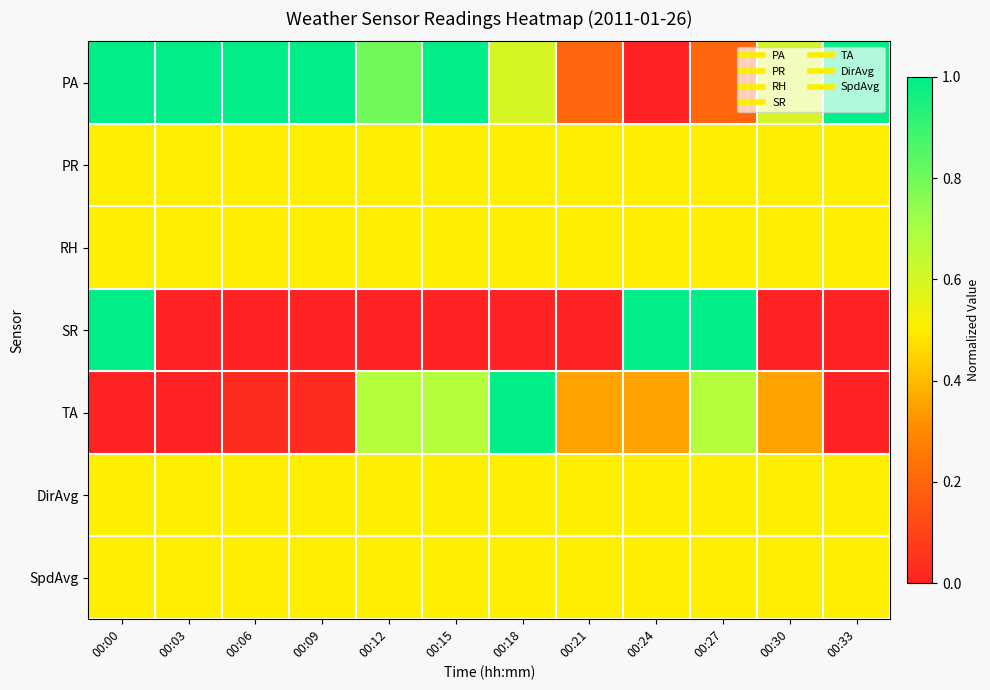

Reading right to left, what are all the values shown in this chart?

PA: 00:33=1.0	00:30=0.6	00:27=0.2	00:24=0.0	00:21=0.2	00:18=0.6	00:15=1.0	00:12=0.8	00:09=1.0	00:06=1.0	00:03=1.0	00:00=1.0
PR: 00:33=0.5	00:30=0.5	00:27=0.5	00:24=0.5	00:21=0.5	00:18=0.5	00:15=0.5	00:12=0.5	00:09=0.5	00:06=0.5	00:03=0.5	00:00=0.5
RH: 00:33=0.5	00:30=0.5	00:27=0.5	00:24=0.5	00:21=0.5	00:18=0.5	00:15=0.5	00:12=0.5	00:09=0.5	00:06=0.5	00:03=0.5	00:00=0.5
SR: 00:33=0.0	00:30=0.0	00:27=1.0	00:24=1.0	00:21=0.0	00:18=0.0	00:15=0.0	00:12=0.0	00:09=0.0	00:06=0.0	00:03=0.0	00:00=1.0
TA: 00:33=0.0	00:30=0.4	00:27=0.7	00:24=0.4	00:21=0.4	00:18=1.0	00:15=0.7	00:12=0.7	00:09=0.0	00:06=0.0	00:03=0.0	00:00=0.0
DirAvg: 00:33=0.5	00:30=0.5	00:27=0.5	00:24=0.5	00:21=0.5	00:18=0.5	00:15=0.5	00:12=0.5	00:09=0.5	00:06=0.5	00:03=0.5	00:00=0.5
SpdAvg: 00:33=0.5	00:30=0.5	00:27=0.5	00:24=0.5	00:21=0.5	00:18=0.5	00:15=0.5	00:12=0.5	00:09=0.5	00:06=0.5	00:03=0.5	00:00=0.5